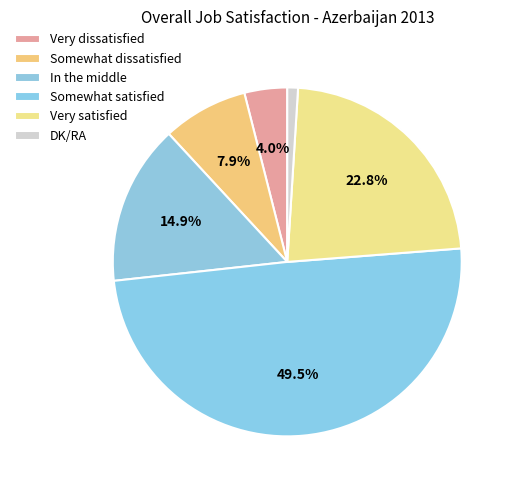

To the nearest percent, what is the average slice percentage?

17%